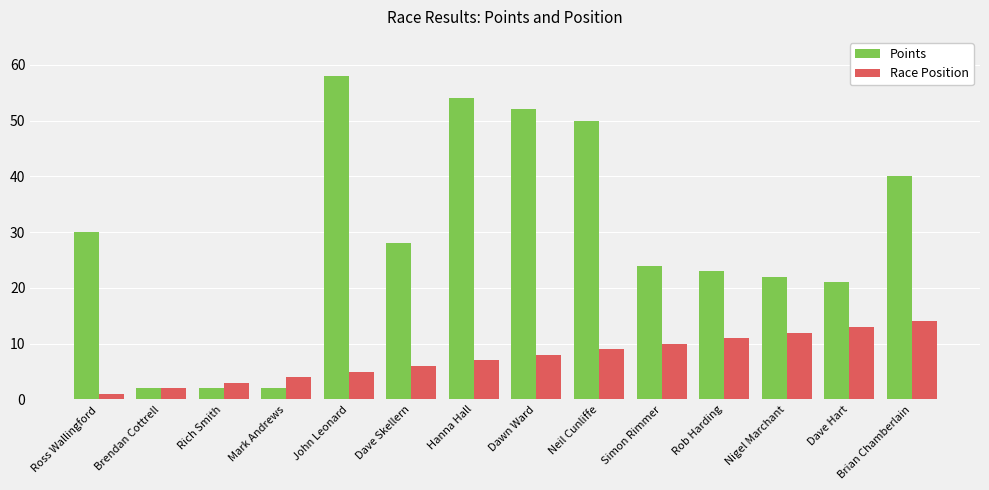

Rank the series by their maximum value, from lowest to highest.

Race Position, Points